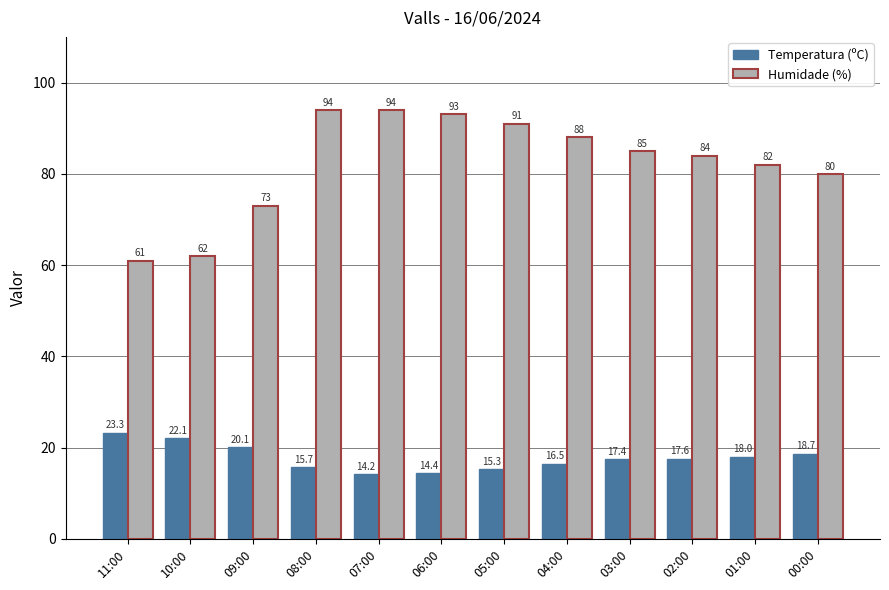

How many groups of bars are there?

12